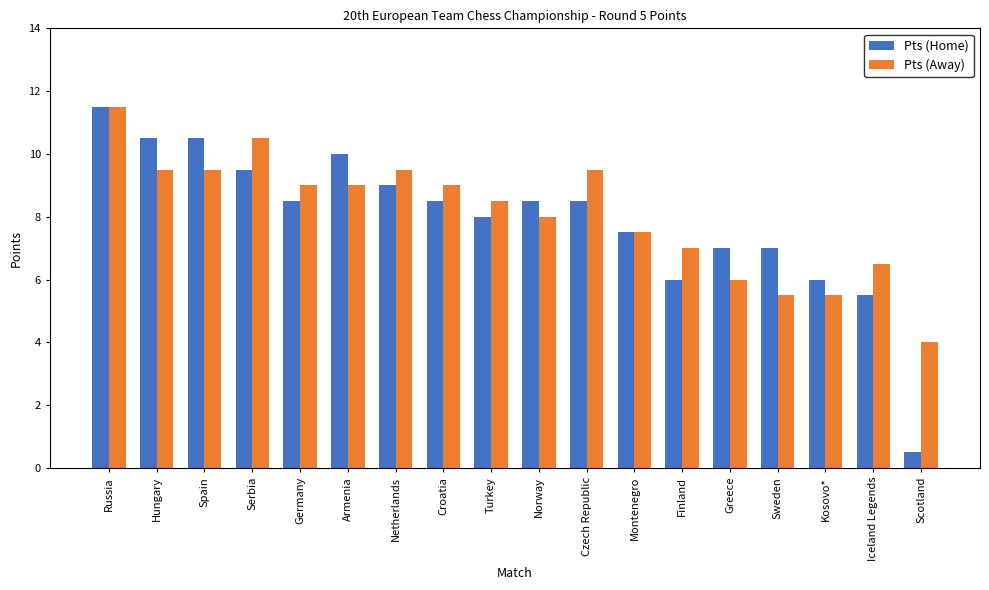

Is it true that Pts (Away) equals 3.0 at Montenegro?

False